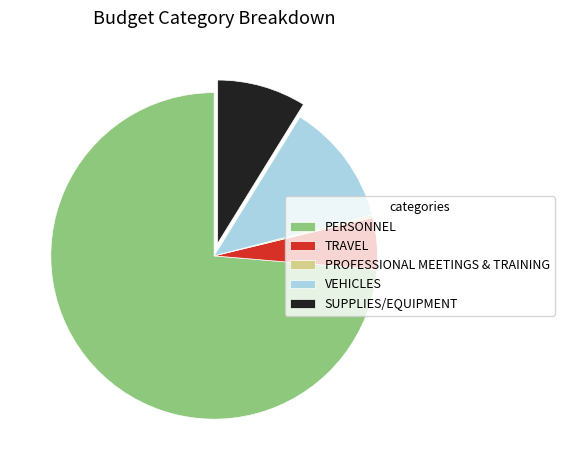

Is there any slice that represents more than half of the pie?

Yes